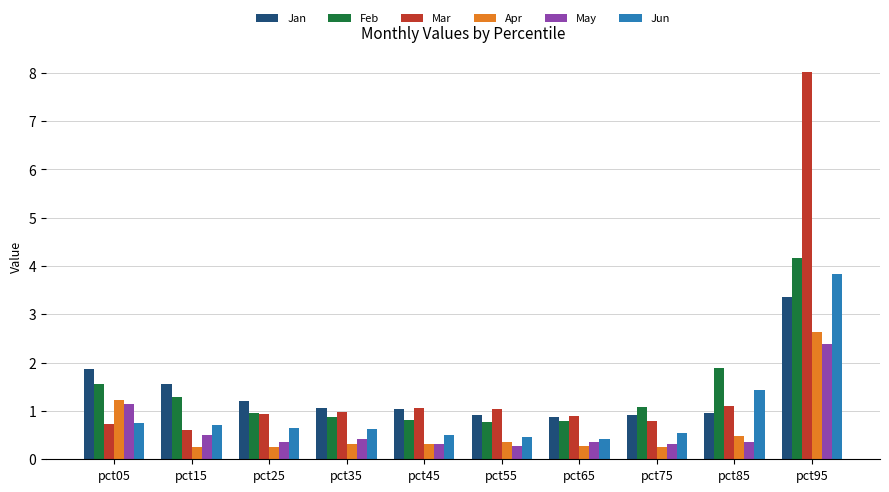

What is the sum of the May values at pct05 and pct25?

1.5